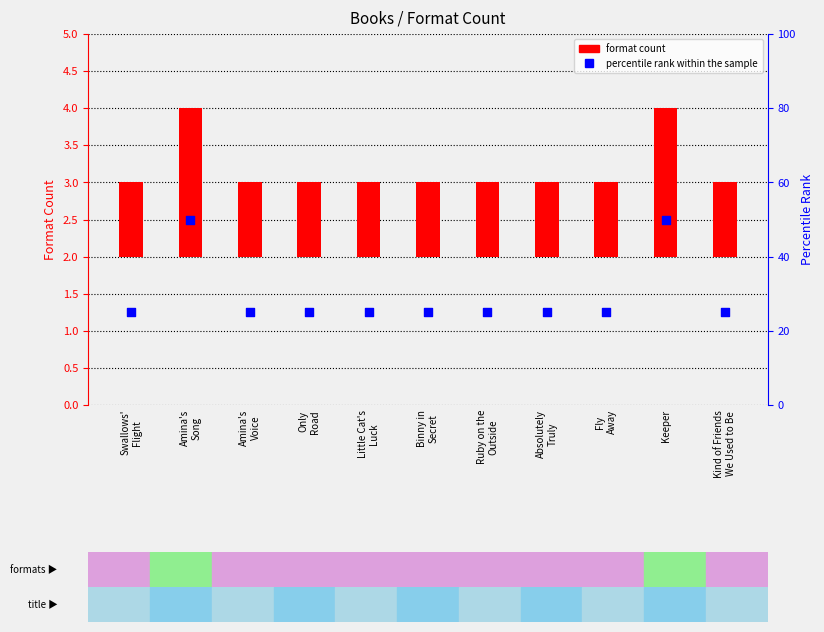

Which series has the largest total across all categories?

percentile rank within the sample